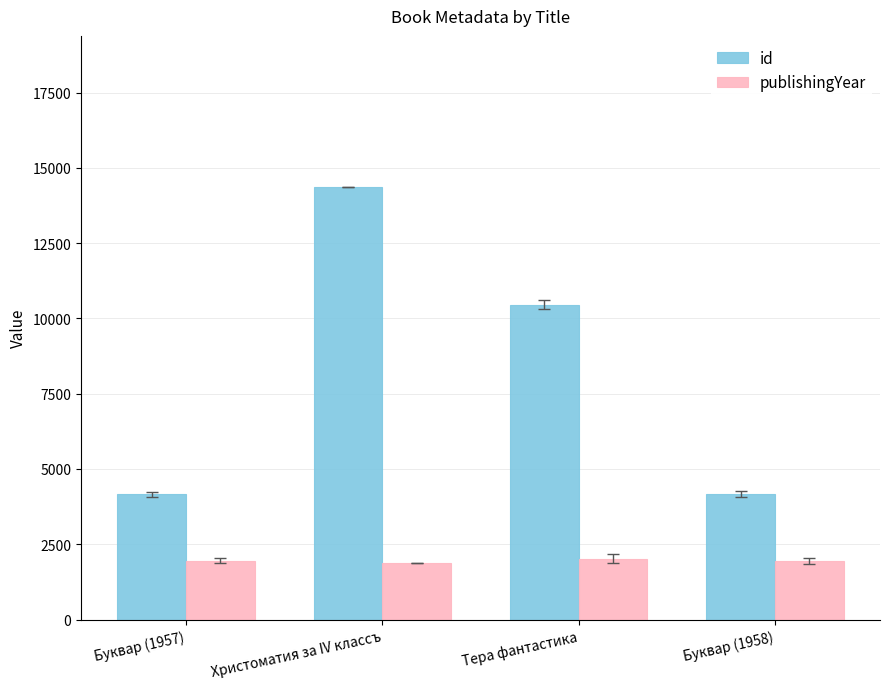

Is it true that publishingYear equals 2867 at Буквар (1957)?

False